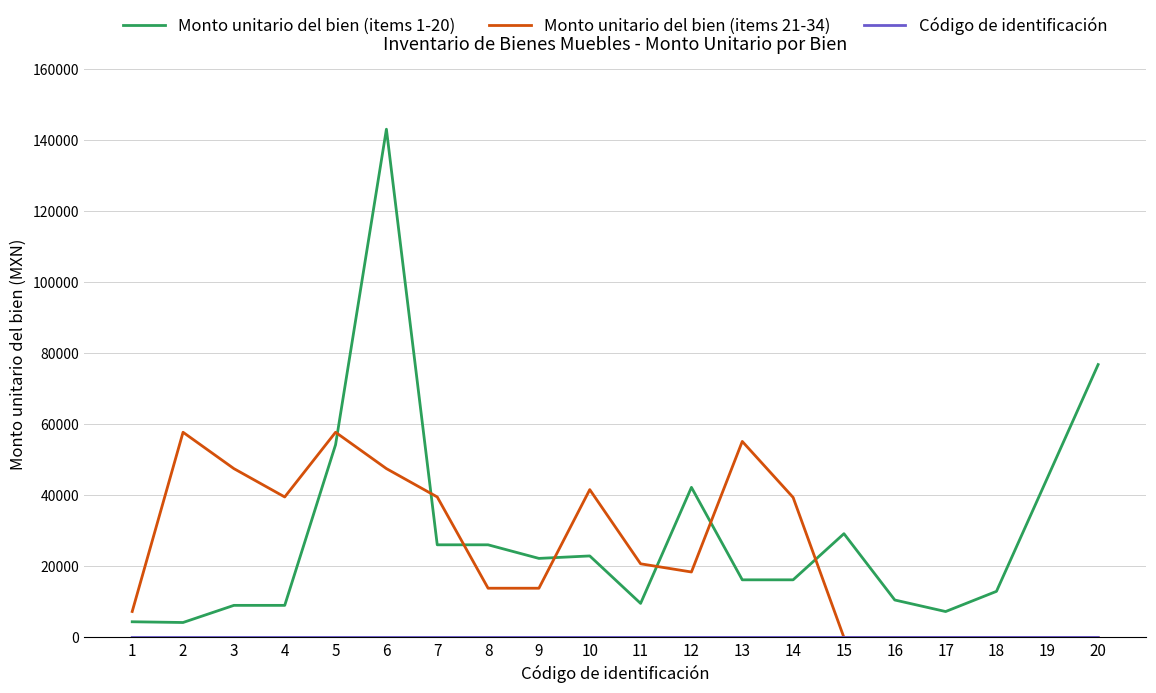

At which category is the sum across all series the highest?

6